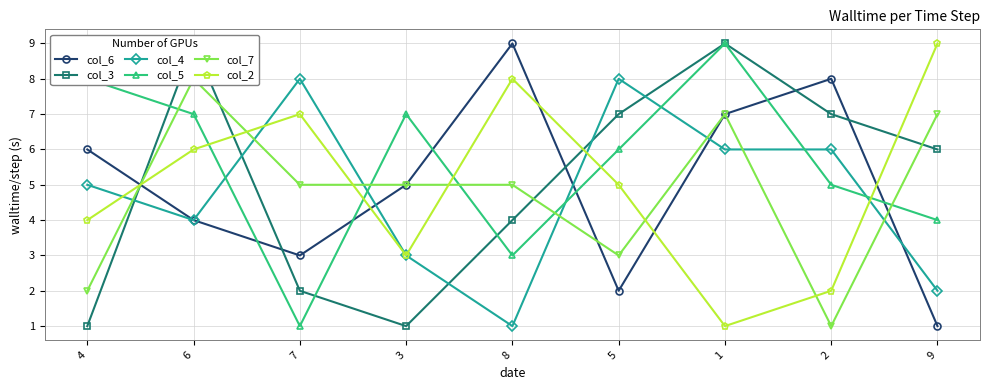

How many lines are shown in the chart?

6